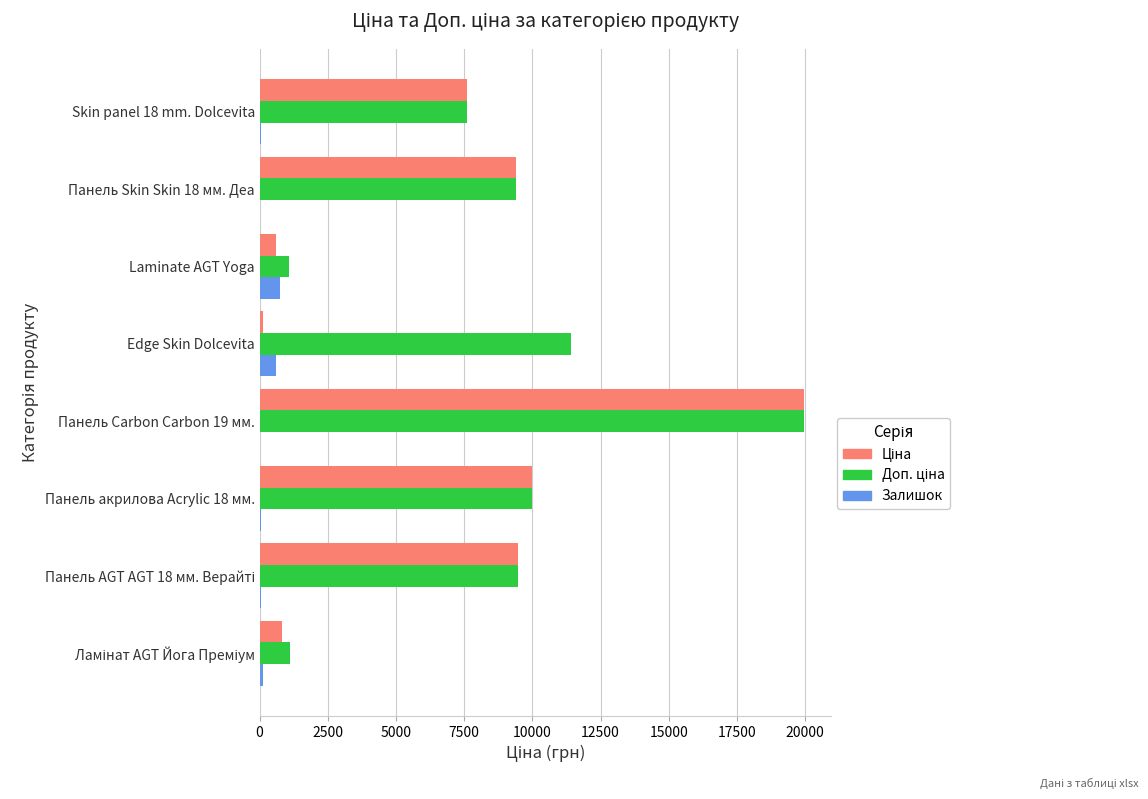

At which category is the sum across all series the highest?

Панель Carbon Carbon 19 мм.